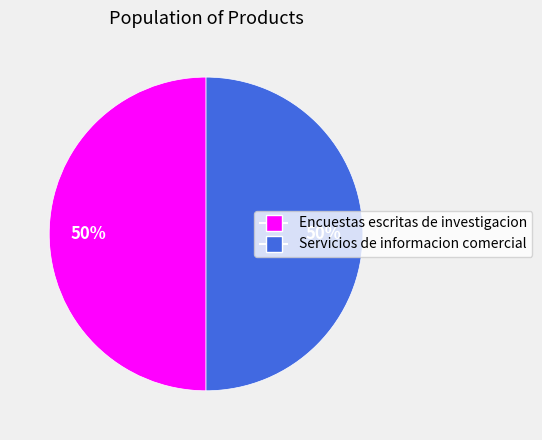

What percentage is the Encuestas escritas de investigacion slice, to the nearest percent?

50%